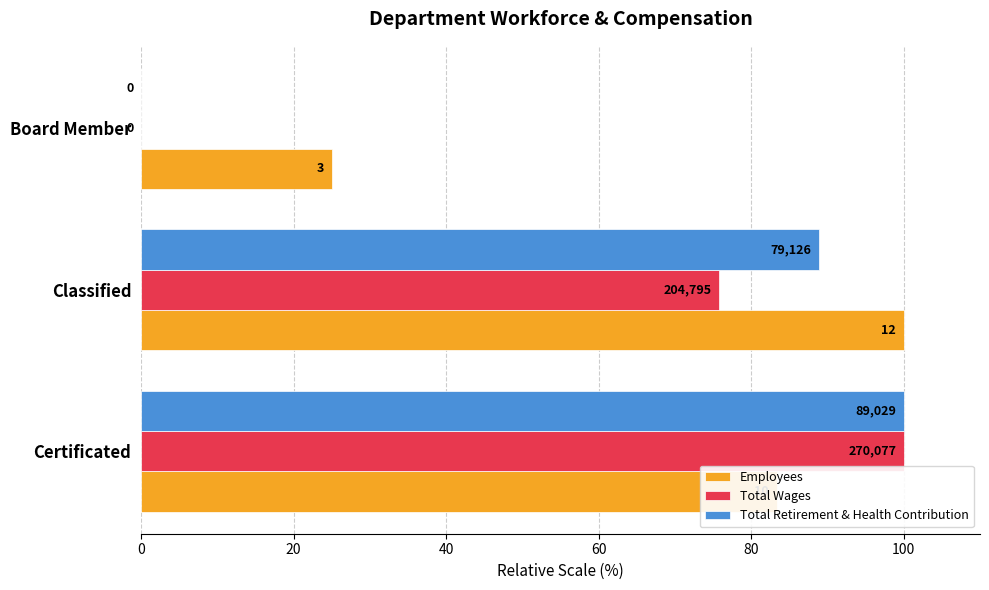

How many data points in Total Wages are less than 75?

1